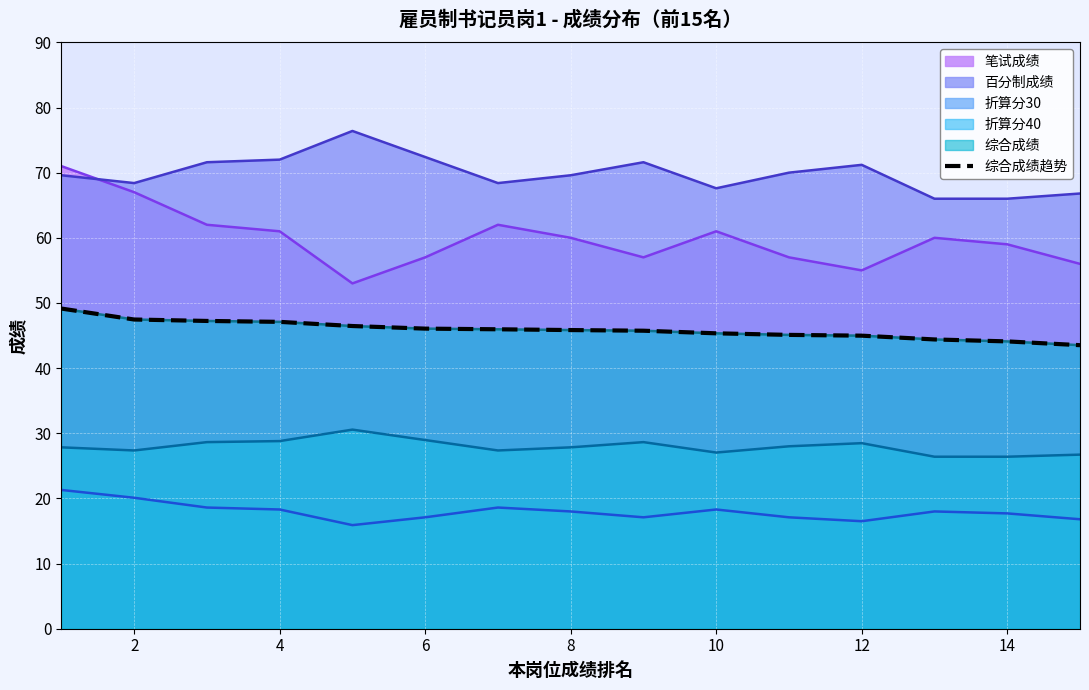

How many categories are shown in the chart?

15